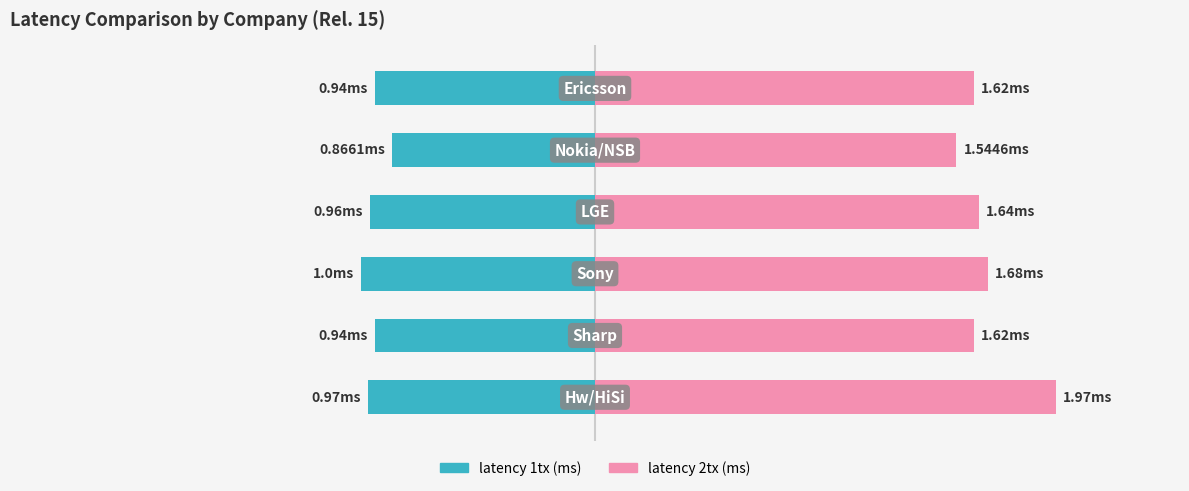

Reading right to left, what are all the values shown in this chart?

latency 1tx (ms): 5=-0.9	4=-0.9	3=-1.0	2=-1.0	1=-0.9	0=-1.0
latency 2tx (ms): 5=1.6	4=1.5	3=1.6	2=1.7	1=1.6	0=2.0